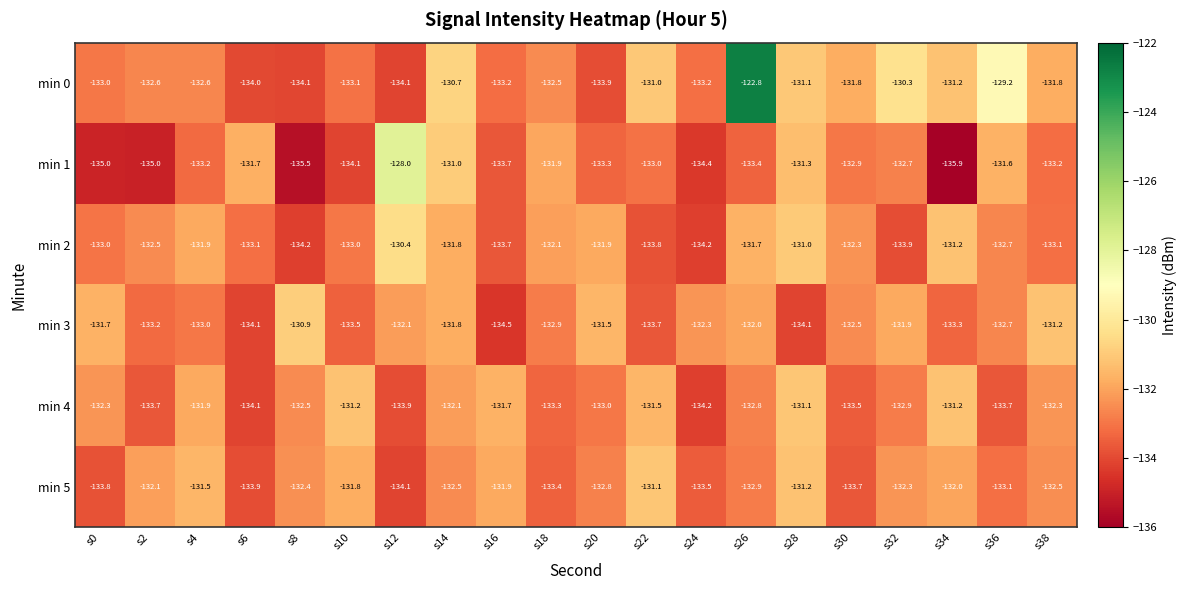

What is the total value across all series at s10?

-796.7